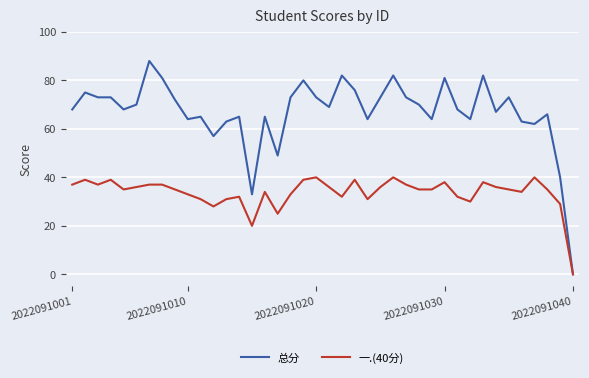

Reading left to right, transcribe all the data shown in this chart.

总分: 68	75	73	73	68	70	88	81	72	64	65	57	63	65	33	65	49	73	80	73	69	82	76	64	73	82	73	70	64	81	68	64	82	67	73	63	62	66	40	0
一.(40分): 37	39	37	39	35	36	37	37	35	33	31	28	31	32	20	34	25	33	39	40	36	32	39	31	36	40	37	35	35	38	32	30	38	36	35	34	40	35	29	0